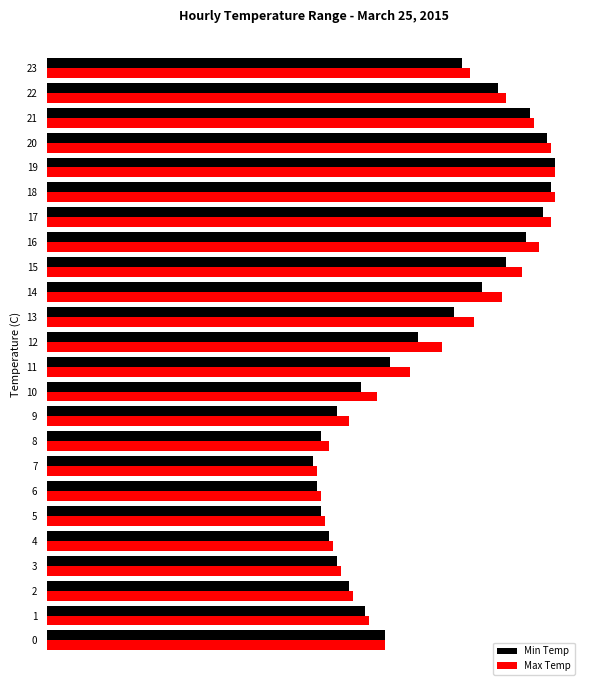

Read the Min Temp value at 0.

8.4